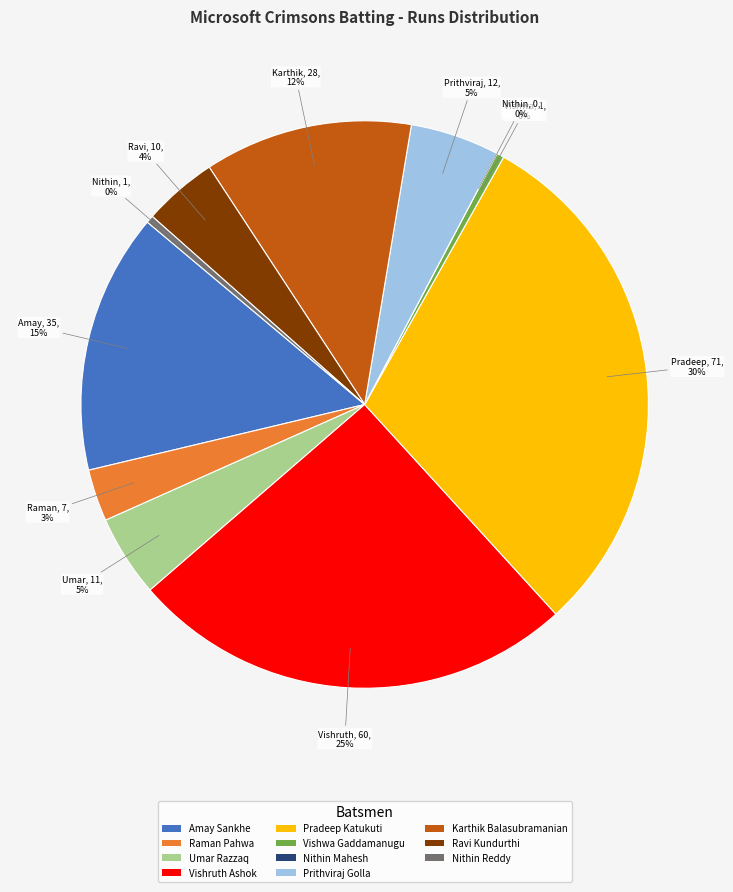

Between Prithviraj Golla and Nithin Reddy, which is larger?

Prithviraj Golla